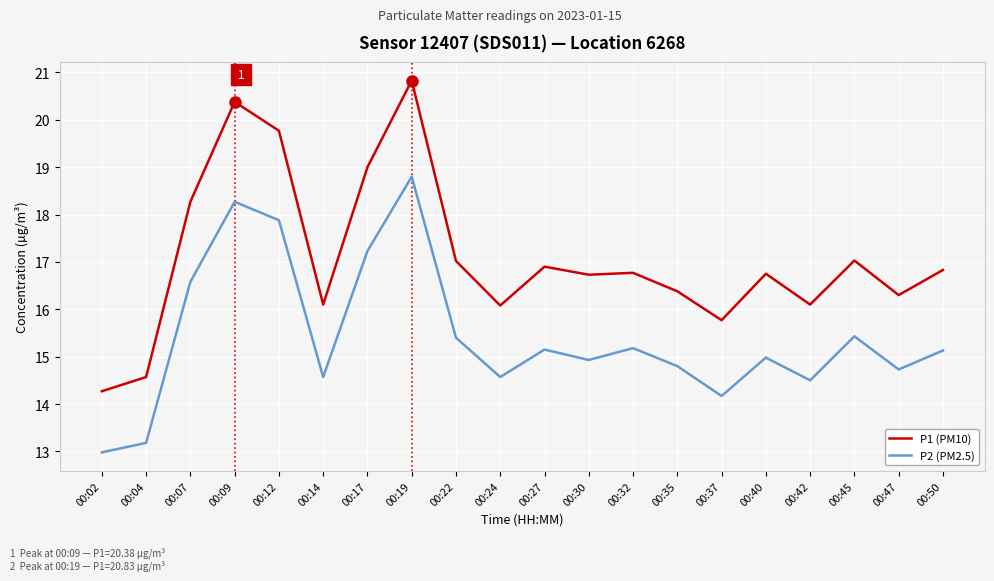

The value of P2 (PM2.5) at 00:30 is 23.8. True or false?

False